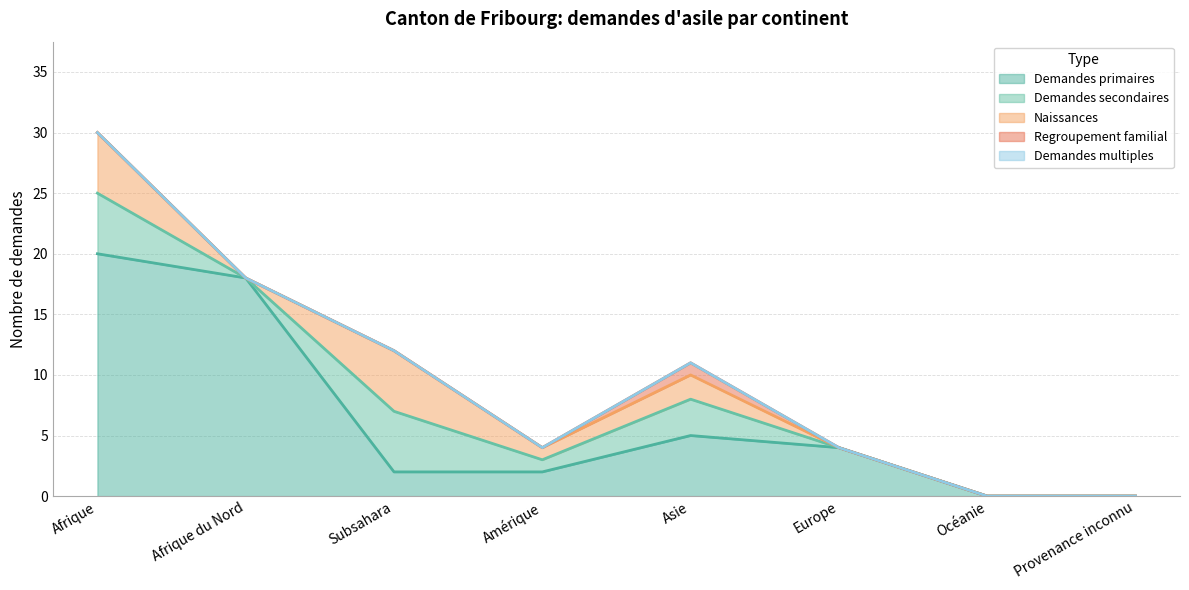

What is the label of the 7th point from the right?

Afrique du Nord